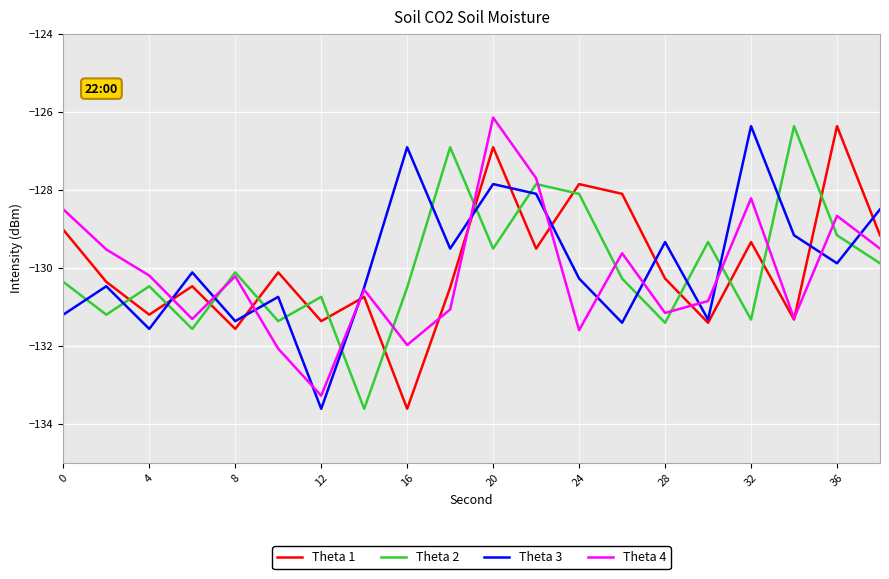

What is the smallest value displayed?

-133.6